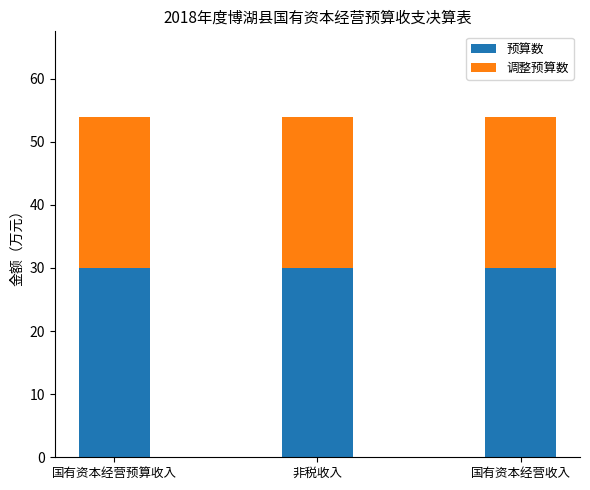

What are all the series names shown in the legend?

预算数, 调整预算数